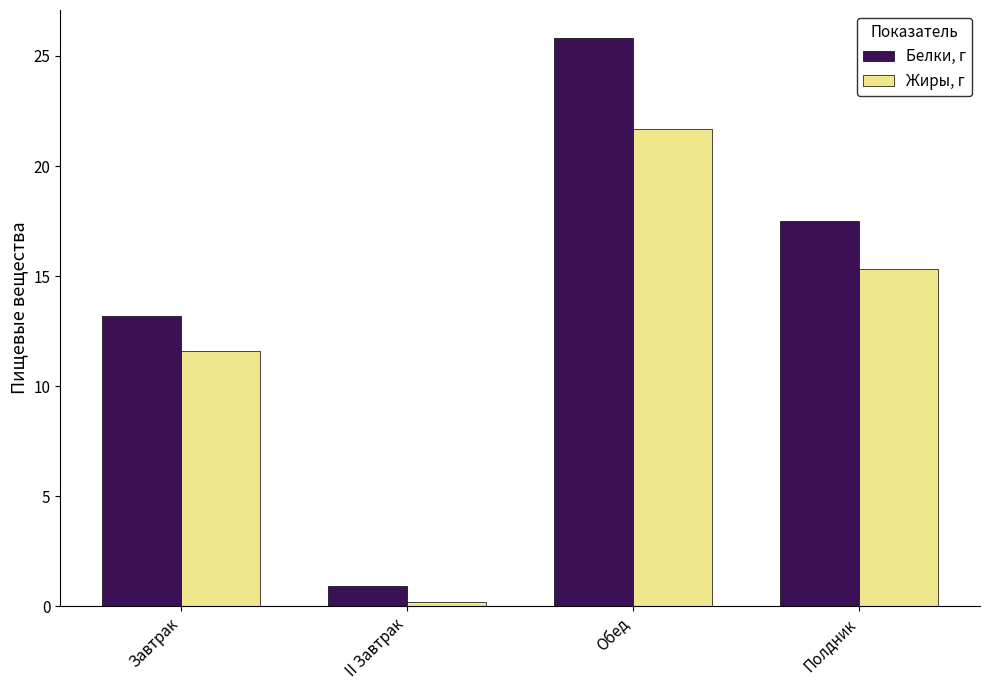

What is the sum of all Белки, г values?

57.4